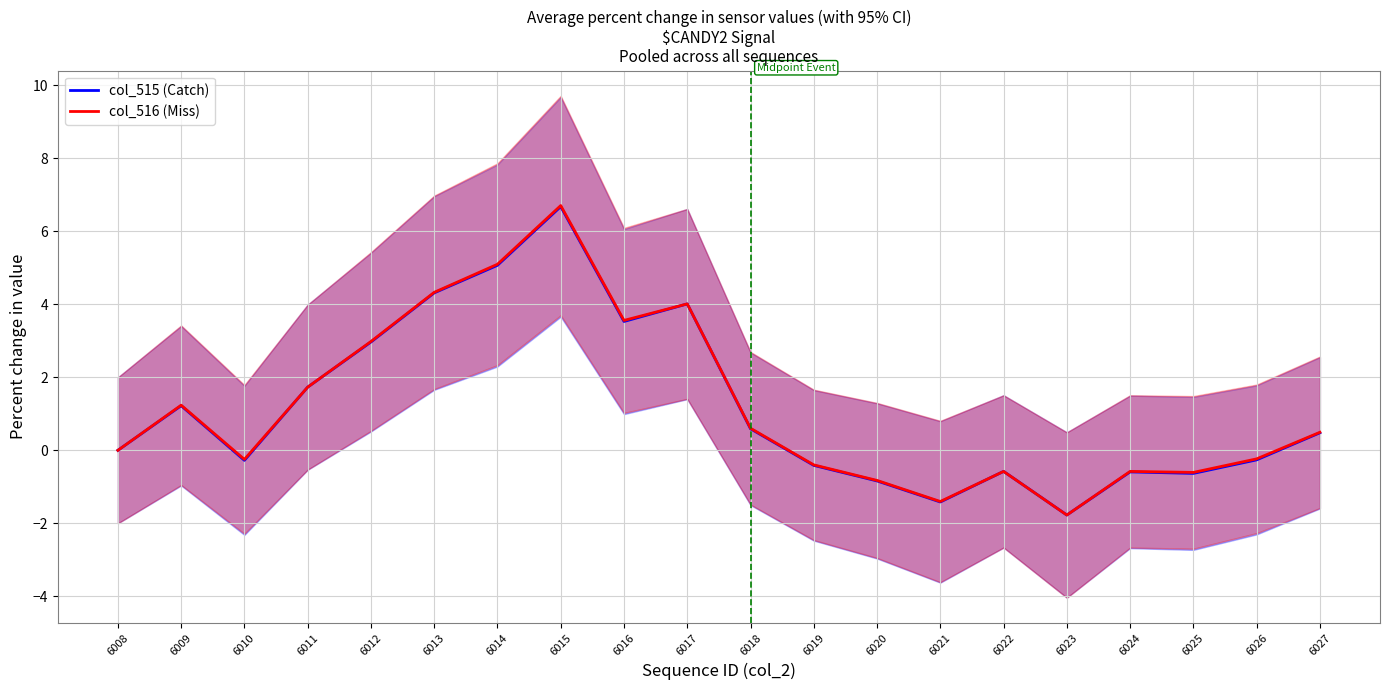

Between 6020 and 6024, which series saw the biggest shift?

col_516 (Miss)